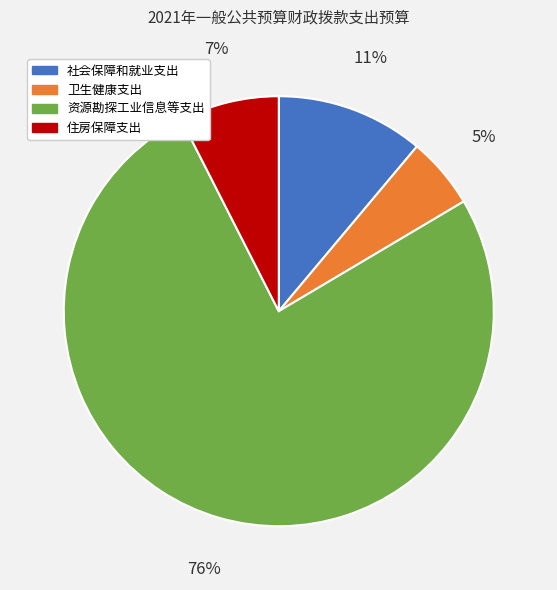

Rank the categories by value from highest to lowest.

资源勘探工业信息等支出, 社会保障和就业支出, 住房保障支出, 卫生健康支出